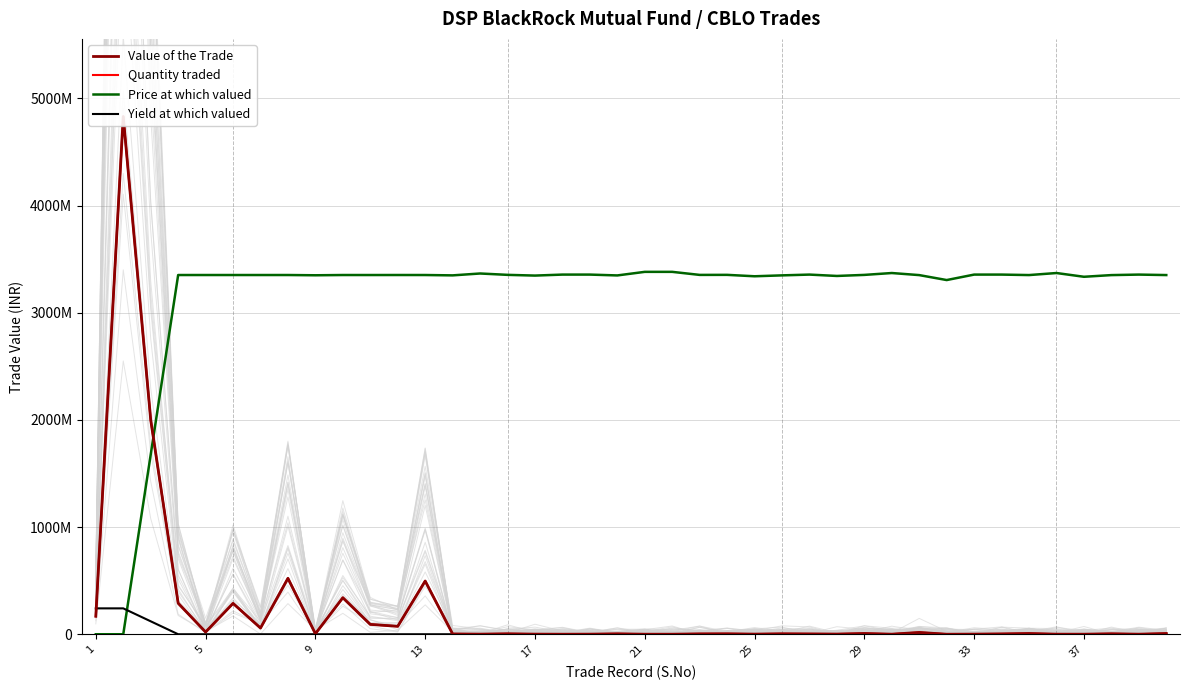

Reading left to right, transcribe all the data shown in this chart.

Value of the Trade: 167963186.2	4830941163.6	1999562835.3	289936769.9	20495530.3	288037184.2	57987354.0	521886185.9	4798953.4	340925650.2	91979940.8	73983865.4	496891636.8	2799389.5	999782.0	4099106.1	1099760.2	299934.6	899803.8	3899149.7	399912.8	399912.8	3499236.9	4099106.1	1299716.6	4199084.2	2999345.9	1599651.1	6998473.8	699847.4	16896315.2	199956.4	1199738.4	3299280.5	6898495.6	699847.4	499891.0	4299062.5	599869.2	6898495.6
Quantity traded: 167963186.2	4830941163.6	1999561739.9	289936452.3	20495507.8	288036868.6	57987290.5	521885614.1	4798948.2	340925276.7	91979840.0	73983784.4	496891092.4	2799386.4	999780.9	4099101.6	1099759.0	299934.3	899802.8	3899145.4	399912.3	399912.3	3499233.0	4099101.6	1299715.1	4199079.7	2999342.6	1599649.4	6998466.1	699846.6	16896296.7	199956.2	1199737.0	3299276.9	6898488.0	699846.6	499890.4	4299057.7	599868.5	6898488.0
Price at which valued: 0.0	17491.5	1676077191.2	3352109409.8	3352173752.9	3352153546.1	3352109410.2	3352168033.9	3349779117.9	3352175942.1	3352052060.7	3352294787.6	3352131703.6	3348868357.2	3366354969.3	3353666512.6	3346881241.8	3356154445.6	3356154445.2	3348307888.8	3381655754.3	3381655754.3	3353240009.9	3353666512.6	3340461332.0	3348868357.2	3356154445.2	3343403790.6	3353240009.9	3370726622.0	3351325795.5	3305151826.9	3356154445.6	3356154445.6	3351719434.8	3370726622.0	3335753397.9	3351410015.9	3356154445.6	3351719434.8
Yield at which valued: 241546997.8	241546997.8	120773498.9	0.0	0.0	0.0	0.0	0.0	0.0	0.0	0.0	0.0	0.0	0.0	0.0	0.0	0.0	0.0	0.0	0.0	0.0	0.0	0.0	0.0	0.0	0.0	0.0	0.0	0.0	0.0	0.0	0.0	0.0	0.0	0.0	0.0	0.0	0.0	0.0	0.0